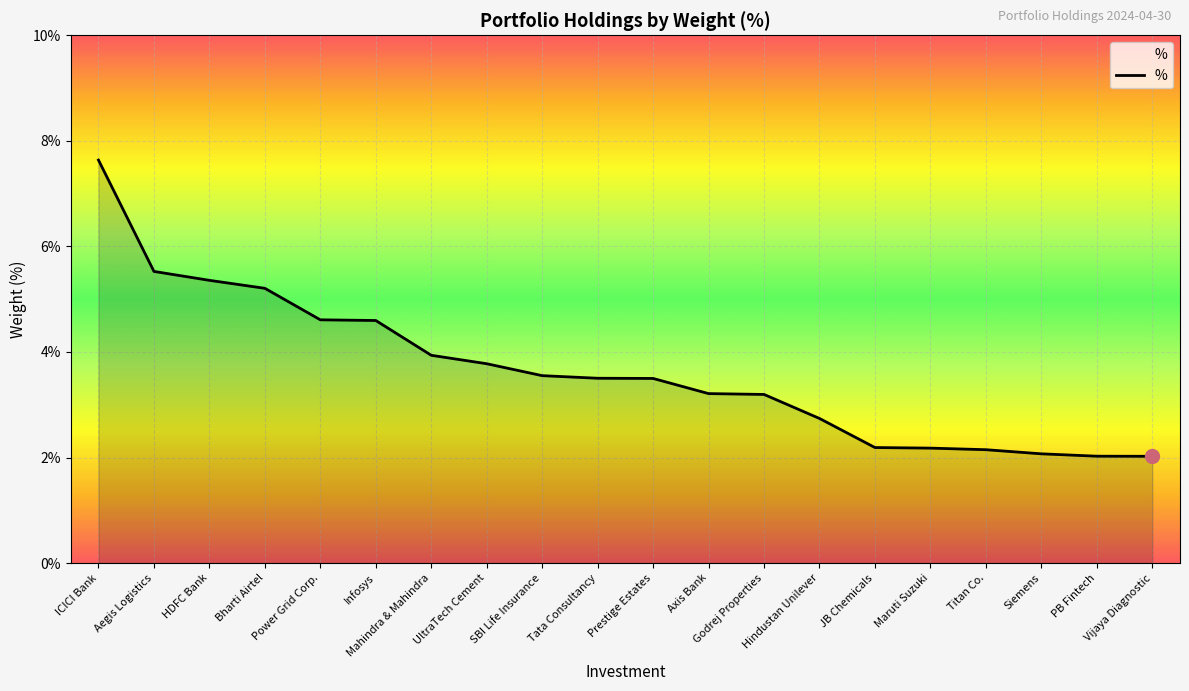

What is the difference between the maximum and minimum values?

5.6